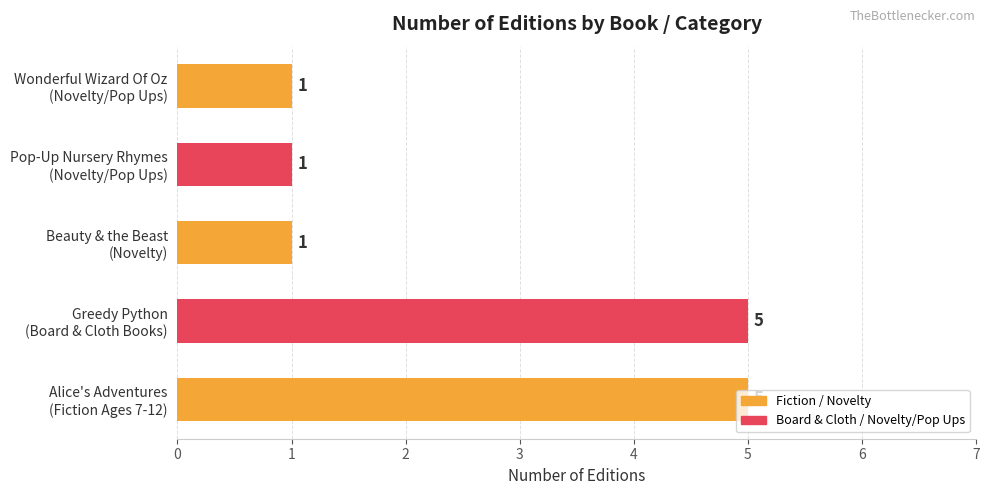

What is the maximum value shown in the chart?

5